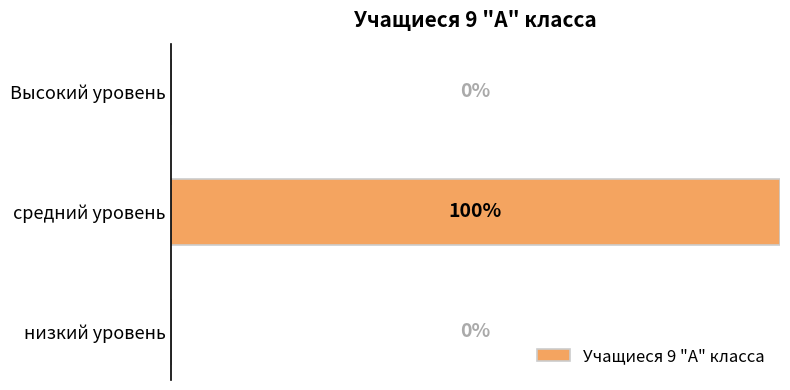

Between низкий уровень and средний уровень, which is larger?

средний уровень